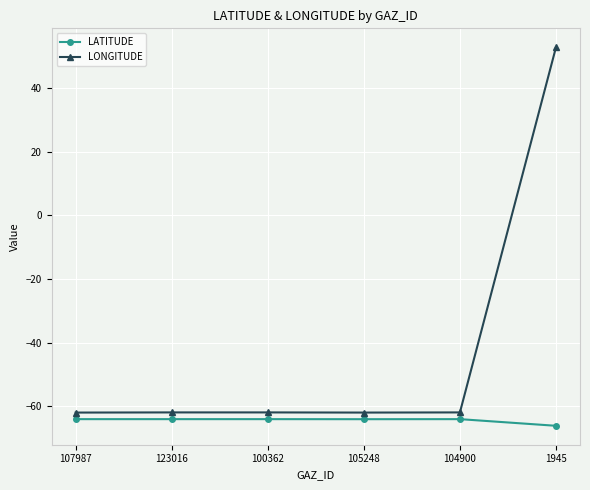

What position from the left is 105248?

4